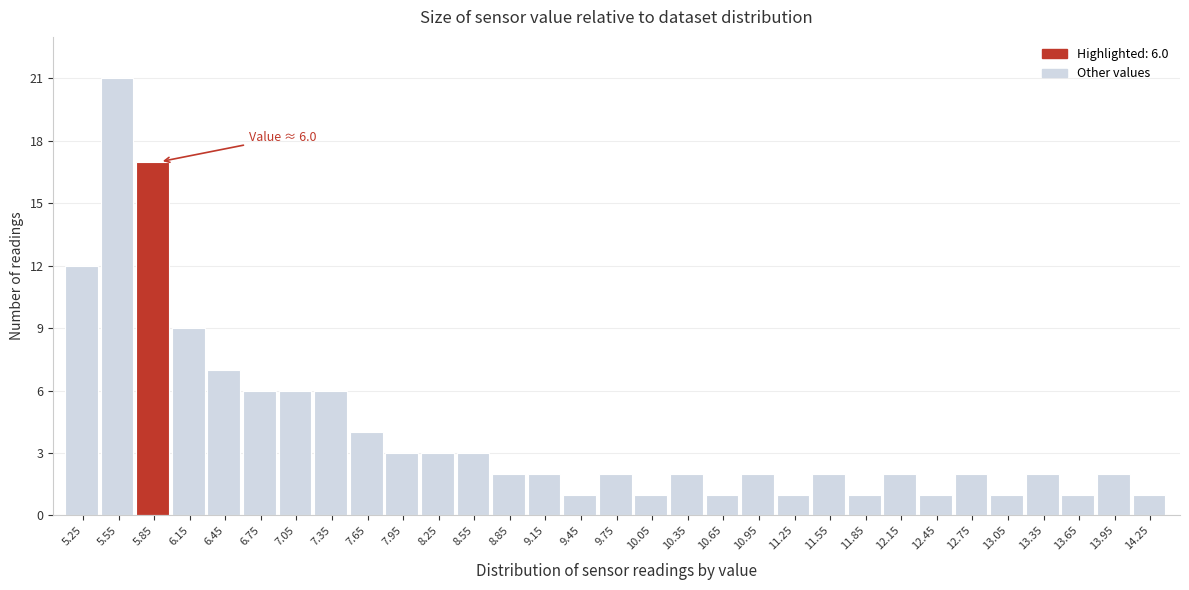

The chart shows a value of 2 at 10.35. True or false?

True